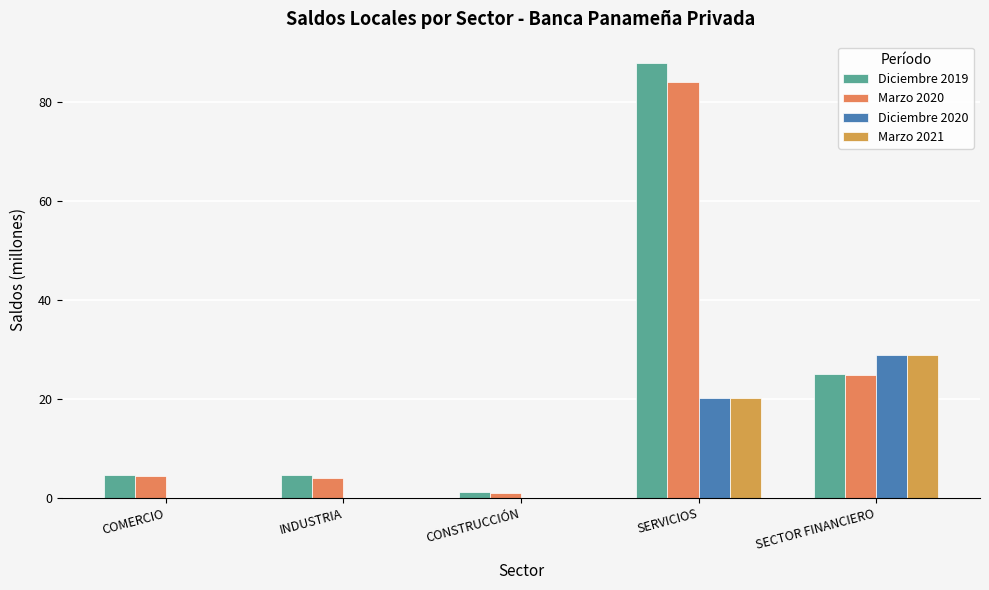

The value of Diciembre 2019 at SERVICIOS is 87.8. True or false?

True